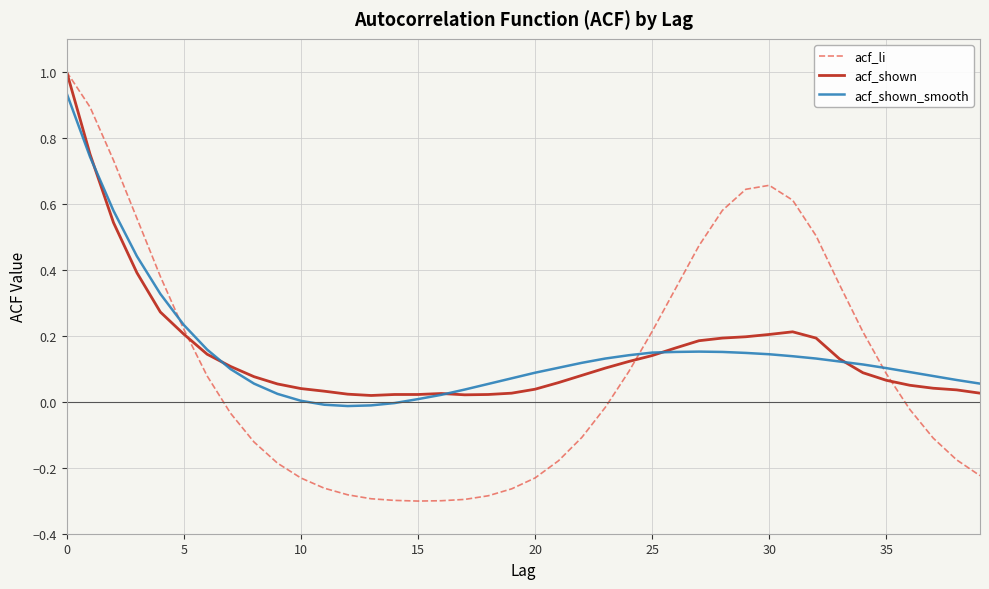

What is the maximum value shown in the chart?

1.0